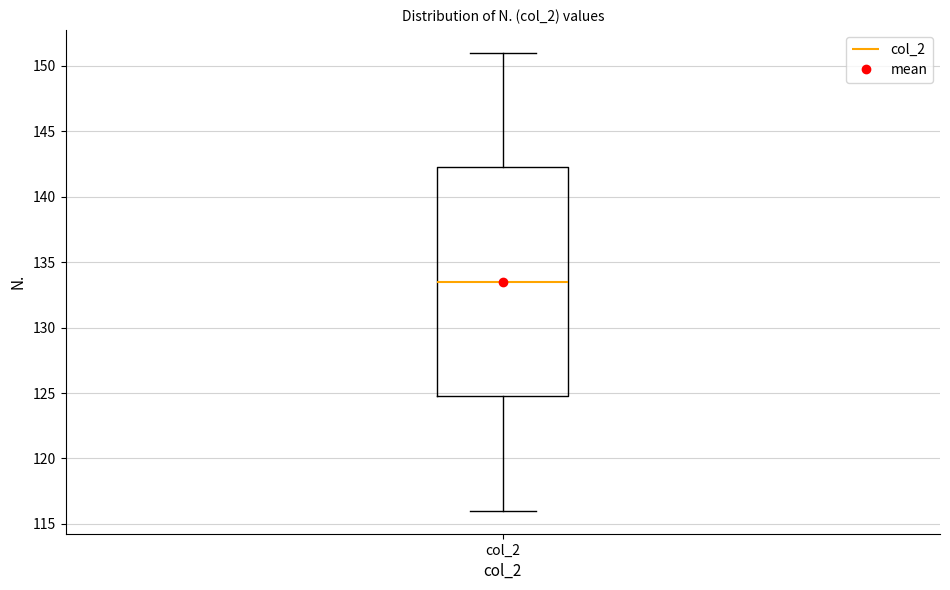

Transcribe this box plot: give where the median line is, the range the box spans, and where the two whiskers end, as read against the y-axis. The values are not printed on the chart, so give them approximately, as read against the axis.

median 133.5, box 125.0 to 142.5, whiskers 116.0 to 151.0